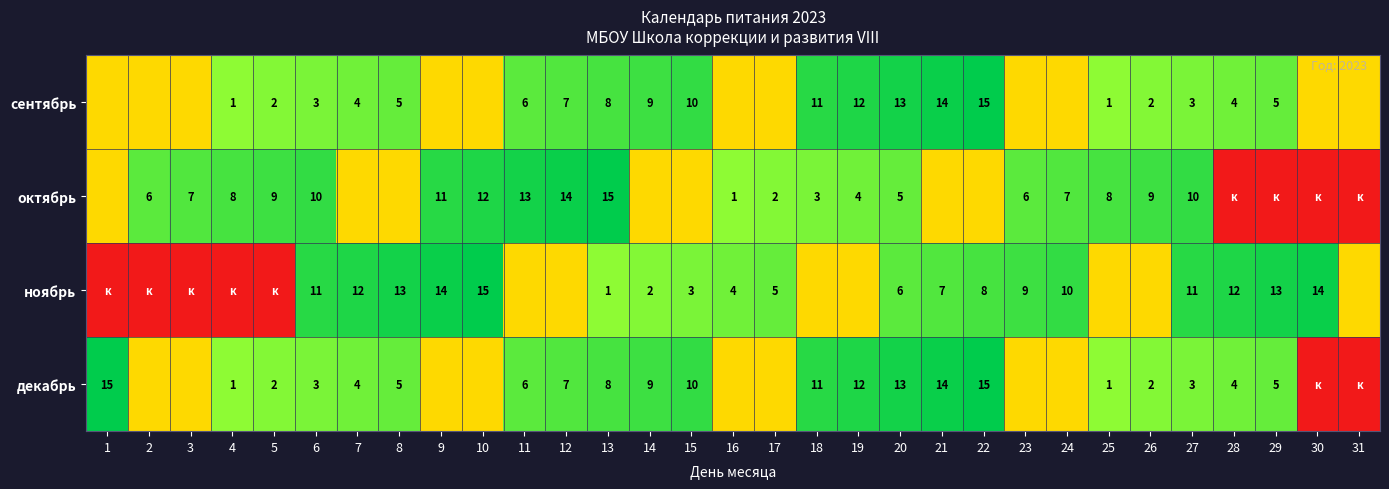

Is the value of декабрь at 15 greater than the value of сентябрь at 19?

No